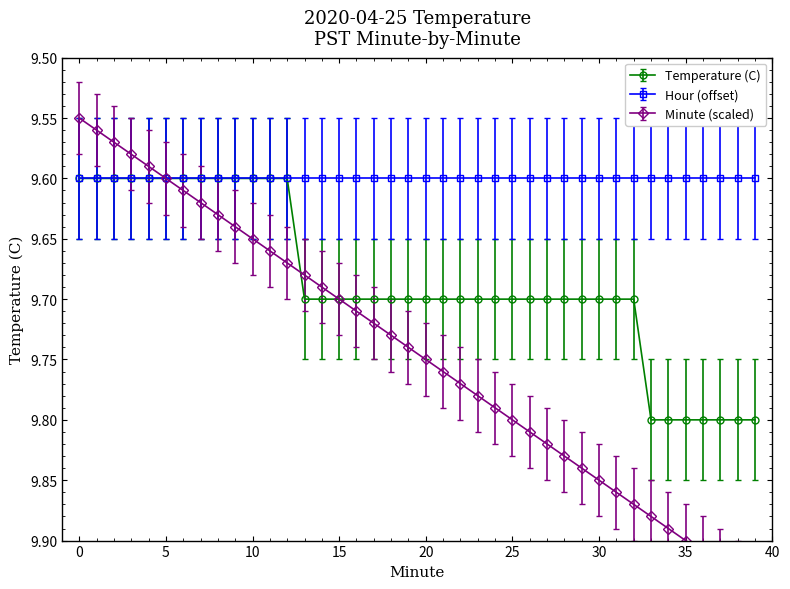

Does the chart have visible grid lines?

No